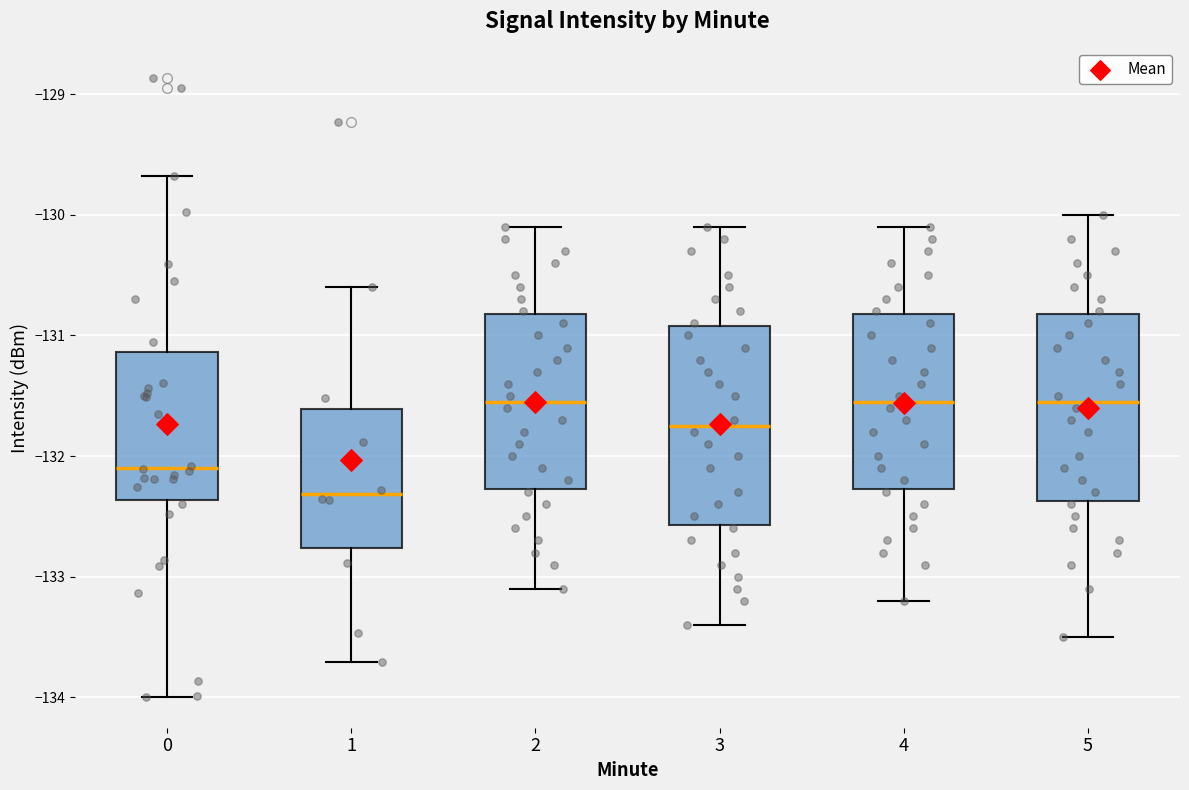

Reading left to right, transcribe this box plot: for each box, give where its median line is, the range the box spans, and where its two whiskers end, as read against the y-axis. The values are not printed on the chart, so give them approximately, as read against the axis.

0: median -132.1, box -132.4 to -131.1, whiskers -134.0 to -129.7
1: median -132.3, box -132.8 to -131.6, whiskers -133.7 to -130.6
2: median -131.5, box -132.3 to -130.8, whiskers -133.1 to -130.1
3: median -131.7, box -132.6 to -130.9, whiskers -133.4 to -130.1
4: median -131.5, box -132.3 to -130.8, whiskers -133.2 to -130.1
5: median -131.5, box -132.4 to -130.8, whiskers -133.5 to -130.0